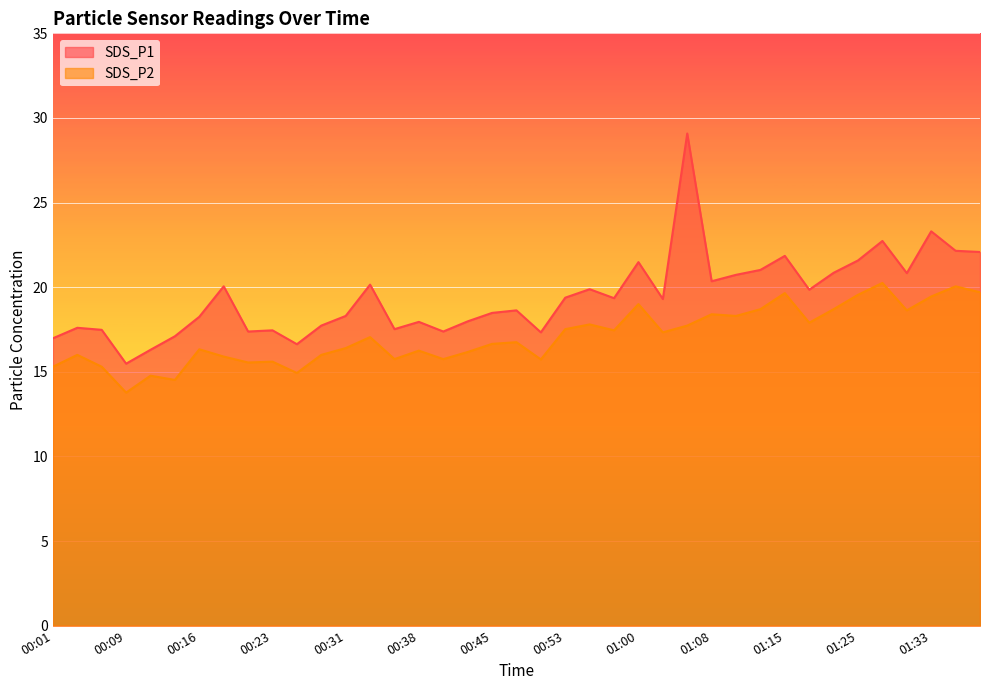

In SDS_P2, how many points are higher than both neighbors (excluding endpoints)?

13